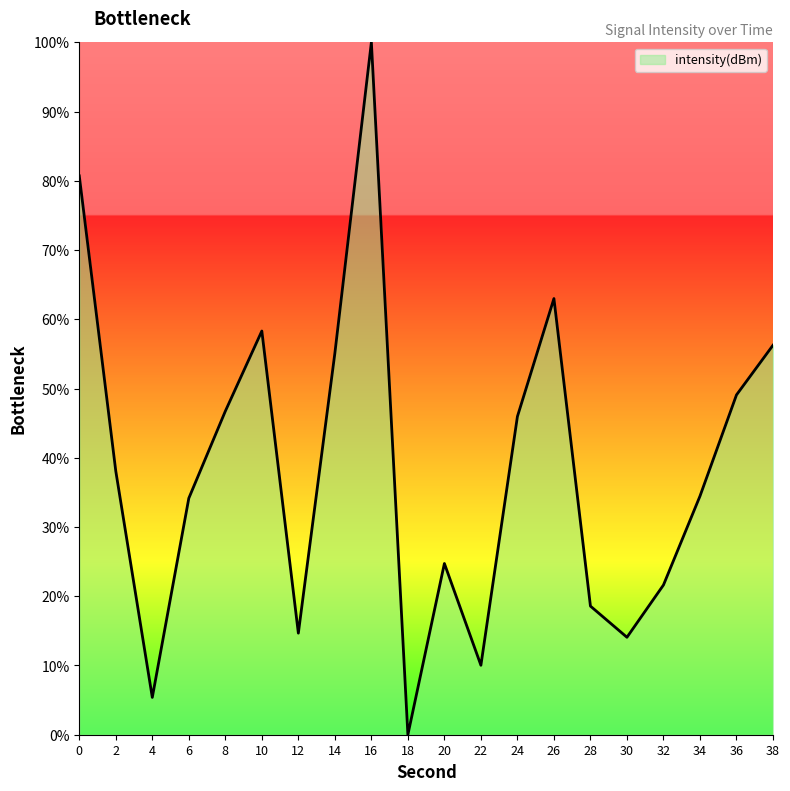

Which category has the highest value across all series?

16